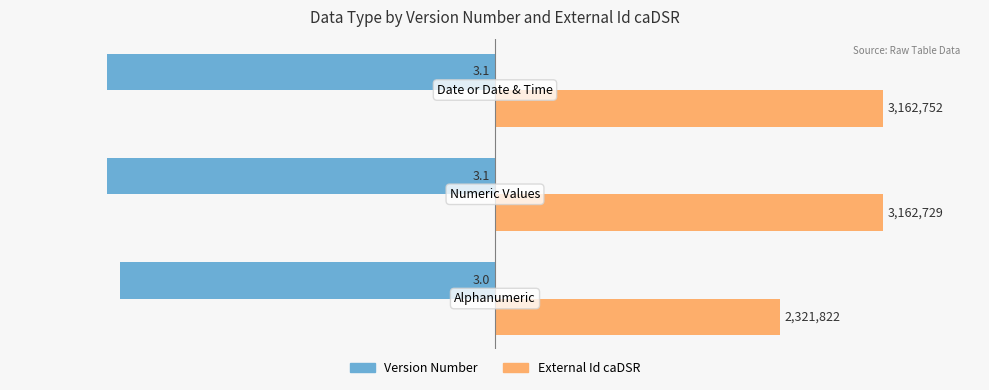

What are all the series names shown in the legend?

Version Number, External Id caDSR